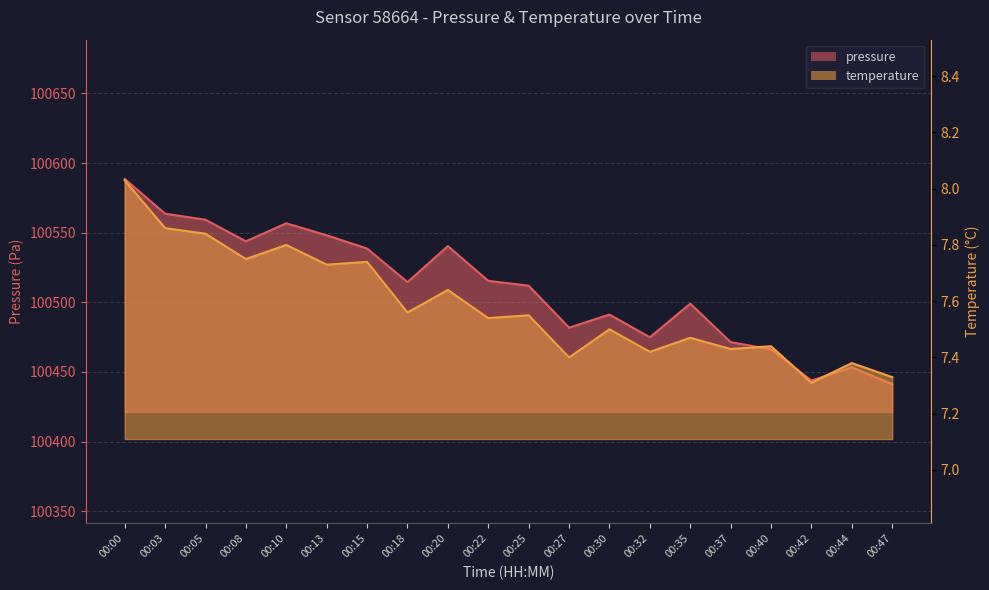

At which label does pressure reach its peak?

00:00